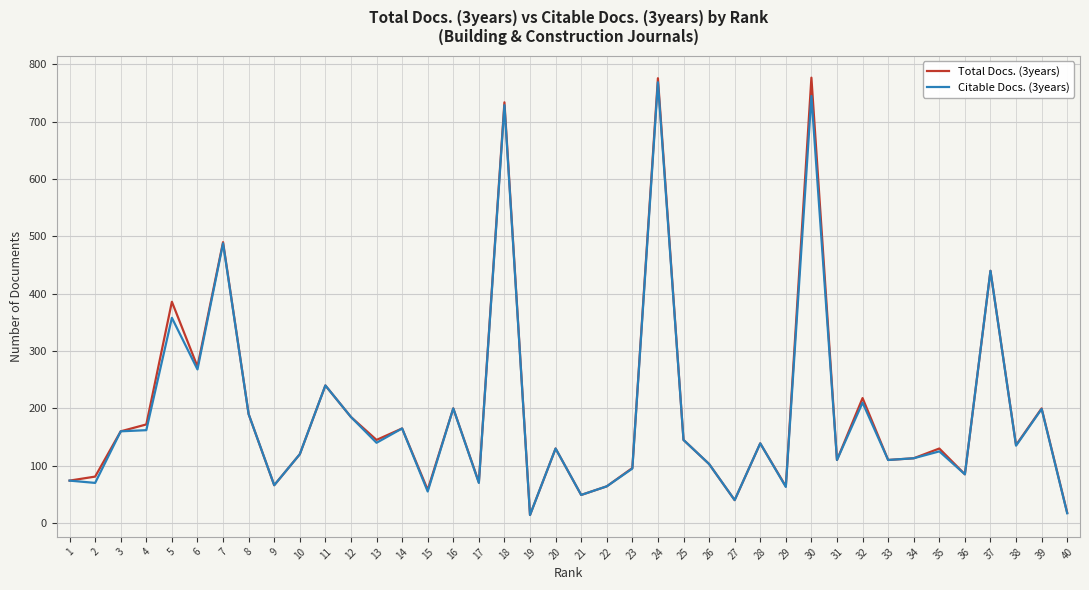

Which series has the widest spread of values?

Total Docs. (3years)